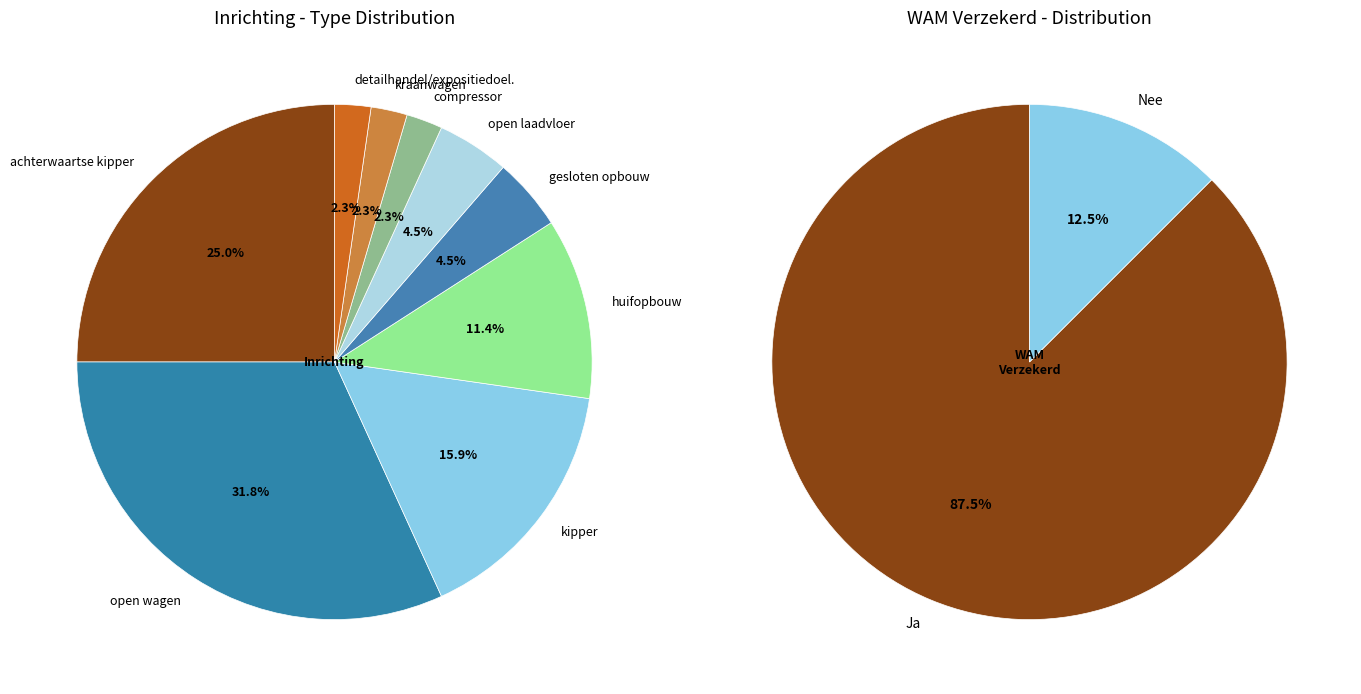

What is the smallest slice in the pie chart?

compressor